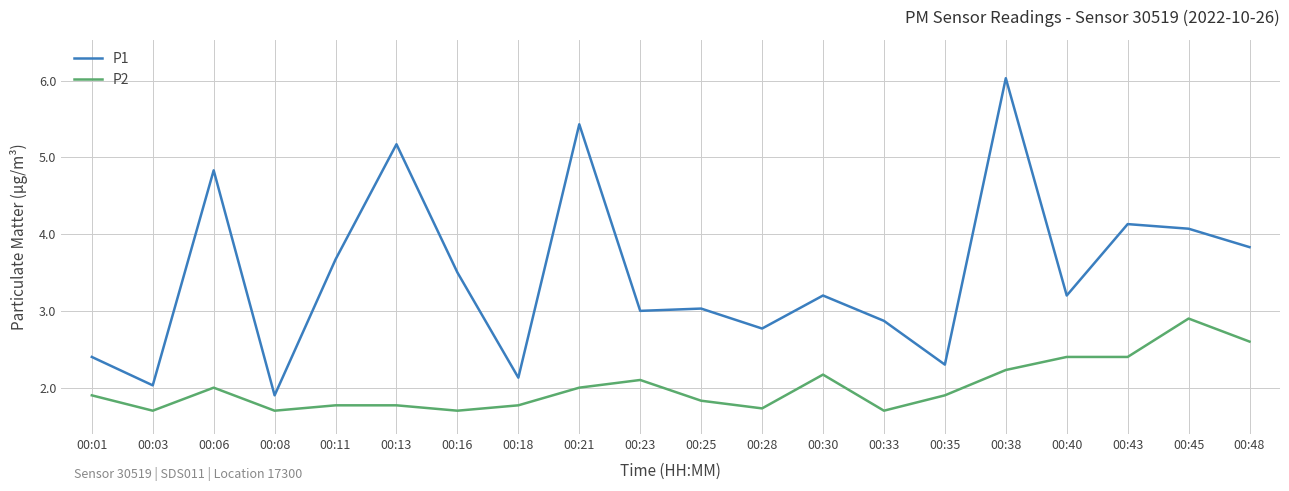

What is the average value of the P1 series?

3.5